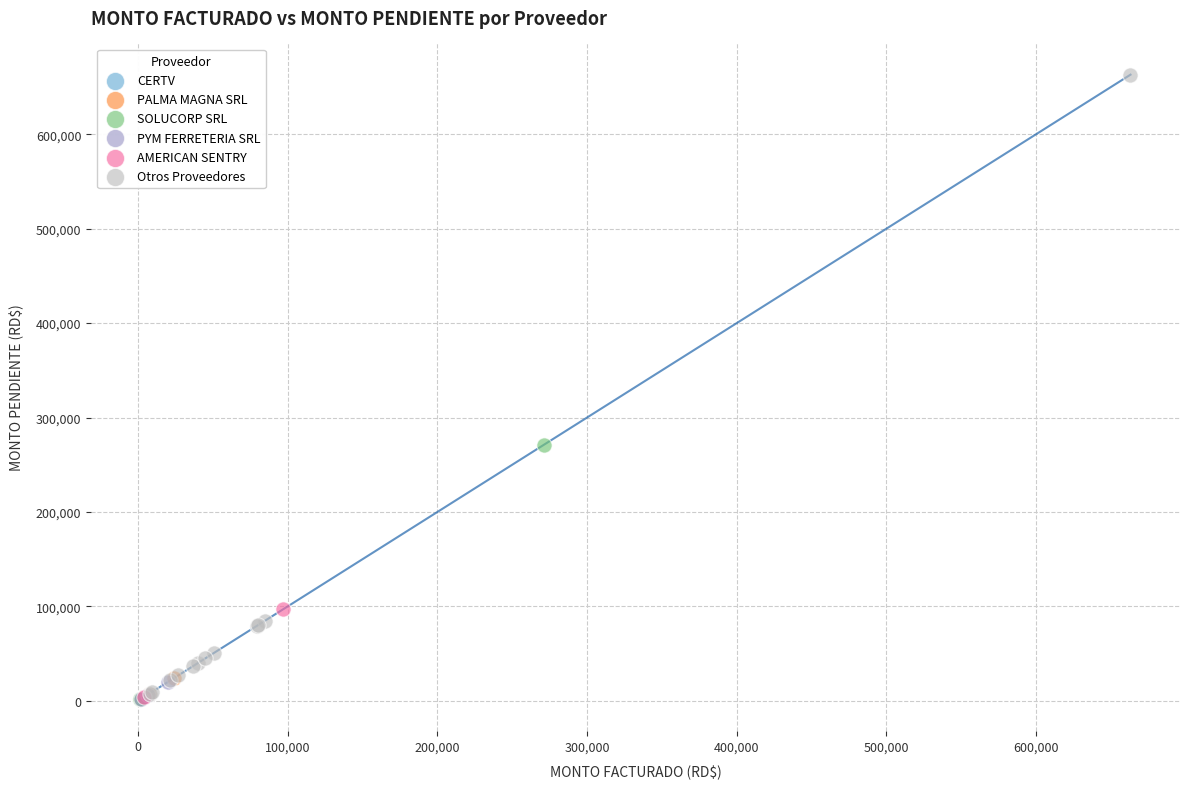

What are all the series names shown in the legend?

CERTV, PALMA MAGNA SRL, SOLUCORP SRL, PYM FERRETERIA SRL, AMERICAN SENTRY, Otros Proveedores